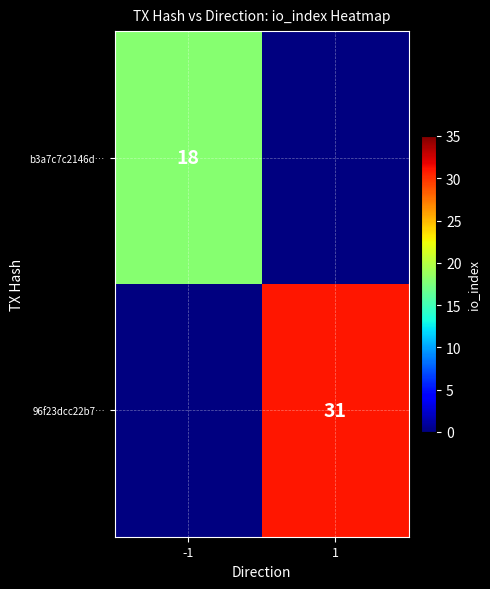

The b3a7c7c2146d… series shows 26 at -1. True or false?

False